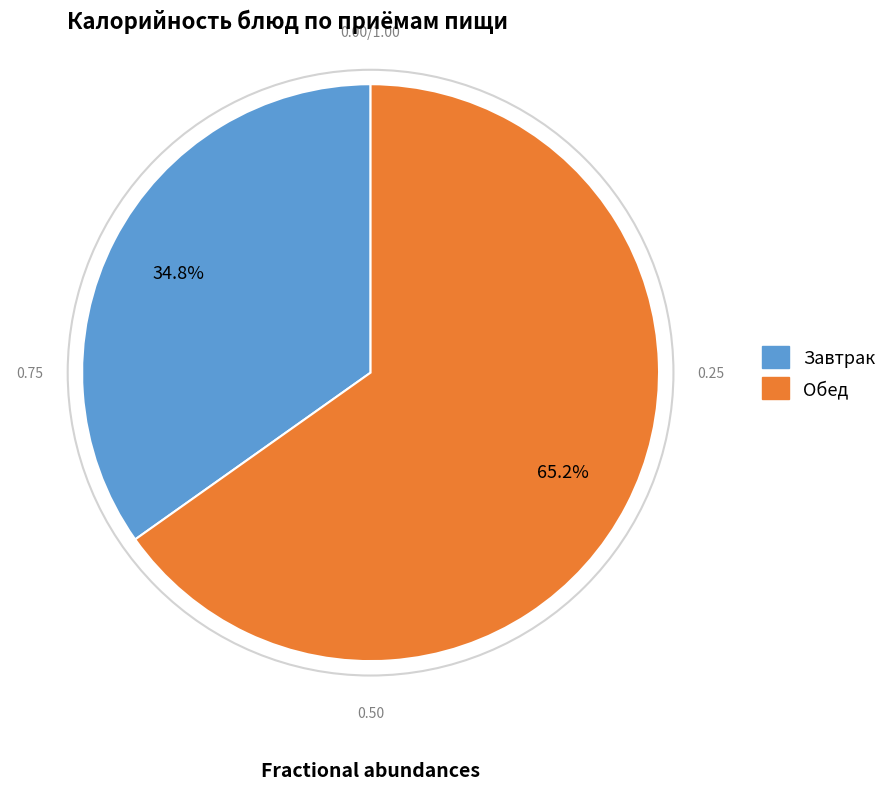

Does any single category account for the majority?

Yes